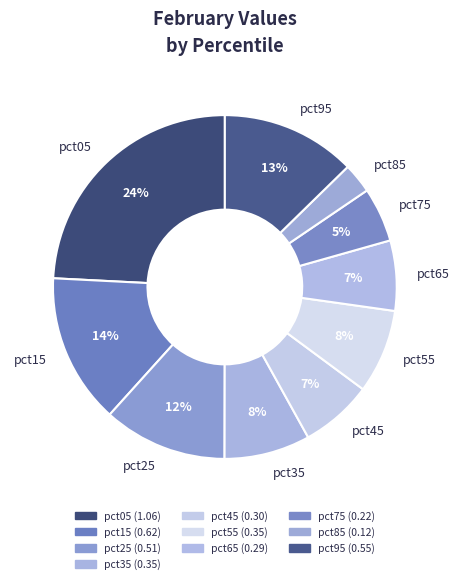

Between pct25 and pct95, which is larger?

pct95